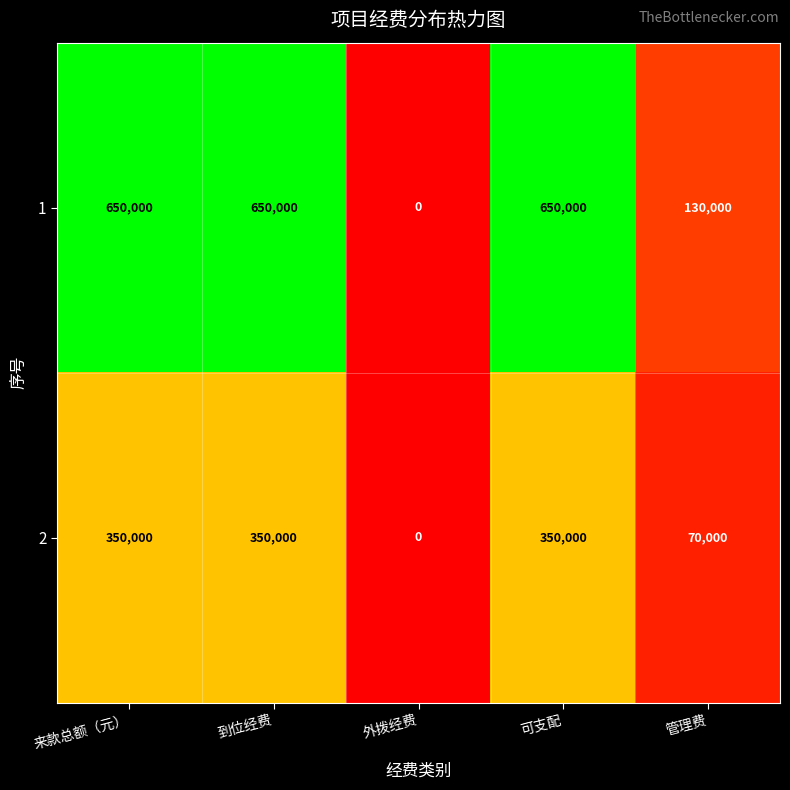

How many series are shown in this chart?

2